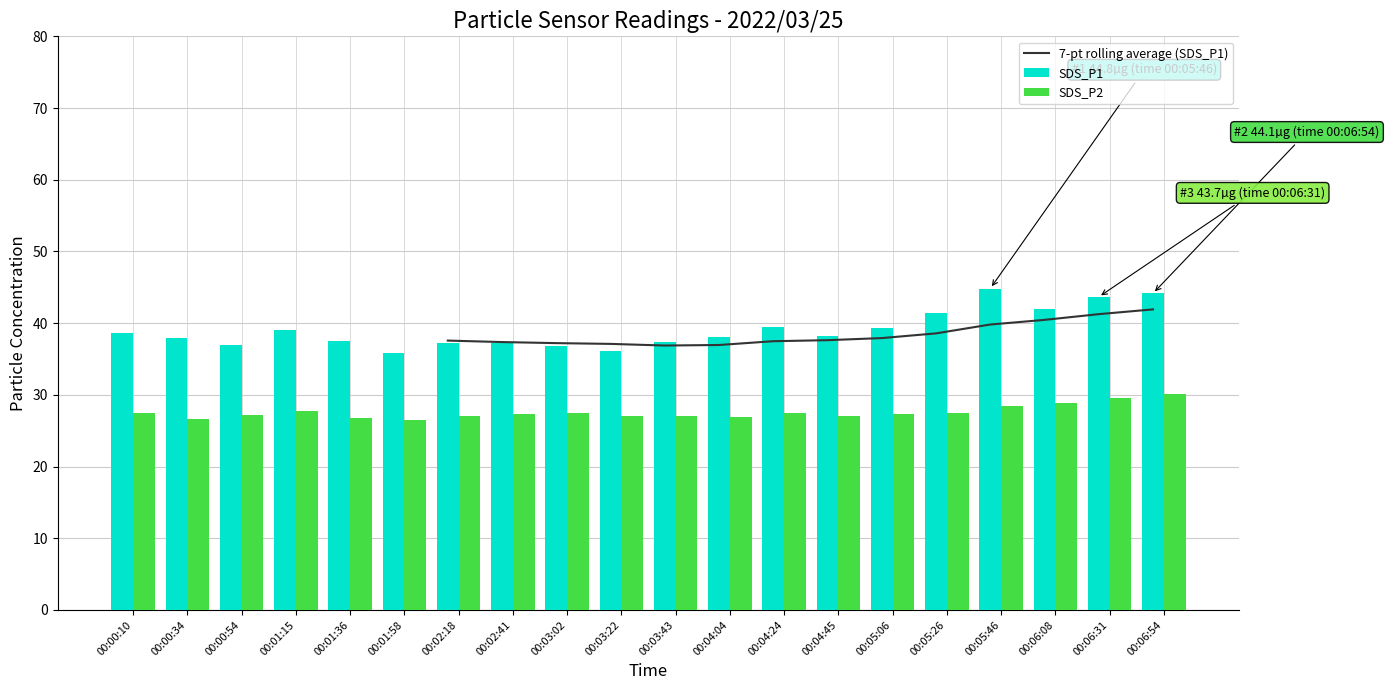

The SDS_P1 series shows 19.7 at 00:06:31. True or false?

False